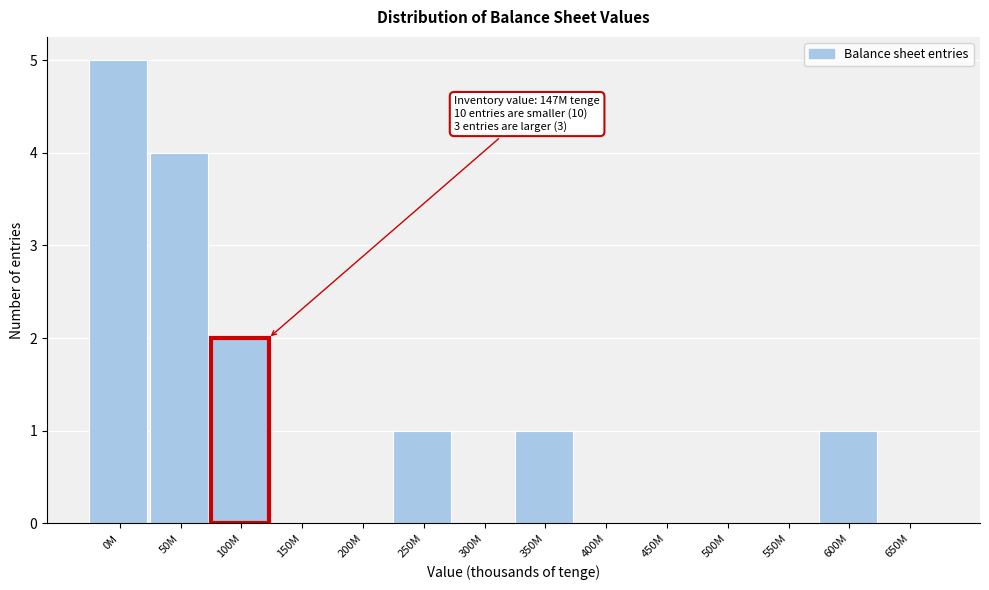

Reading right to left, list all the values displayed in this chart.

650M=0	600M=1	550M=0	500M=0	450M=0	400M=0	350M=1	300M=0	250M=1	200M=0	150M=0	100M=2	50M=4	0M=5